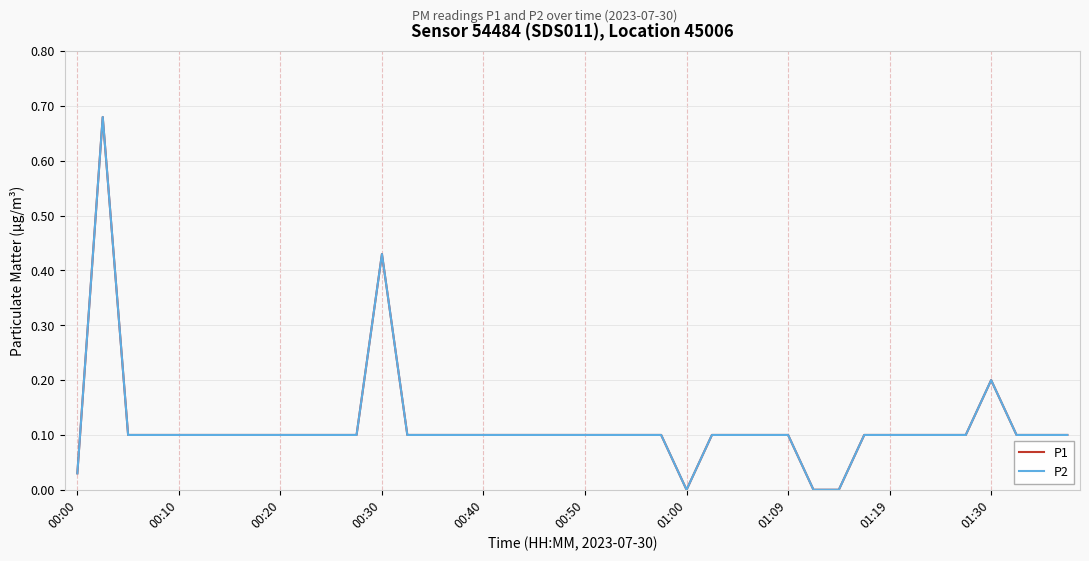

Does the chart display data point markers on the line(s)?

No